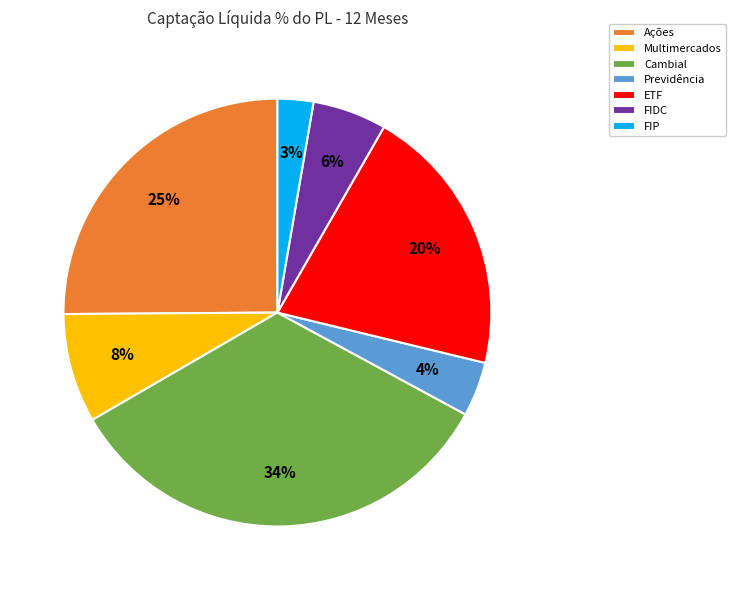

Which has a higher value, Cambial or Previdência?

Cambial